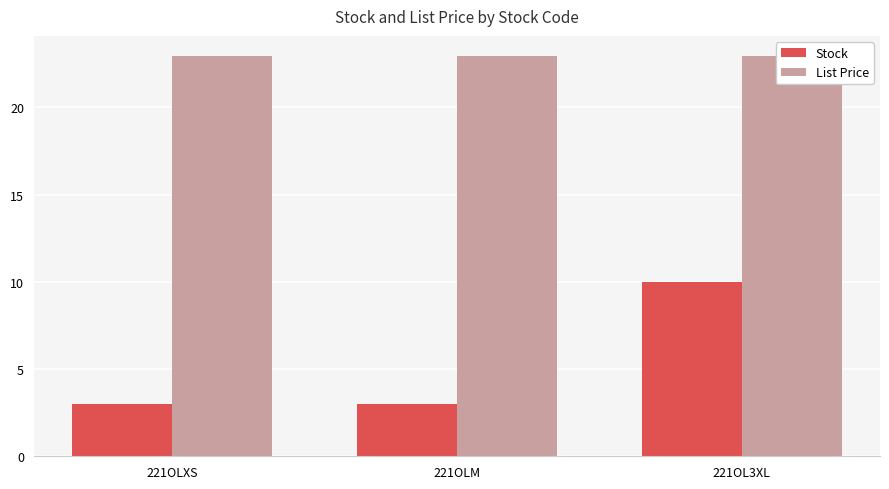

Reading right to left, list all the values displayed in this chart.

Stock: 221OL3XL=10.0	221OLM=3.0	221OLXS=3.0
List Price: 221OL3XL=22.9	221OLM=22.9	221OLXS=22.9